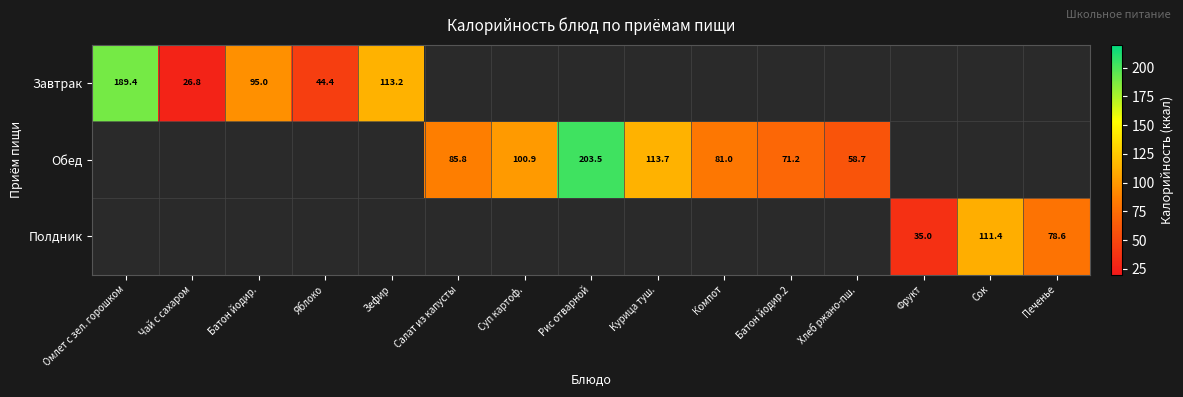

What is the sum of the Обед values at Рис отварной and Батон йодир.2?

274.7